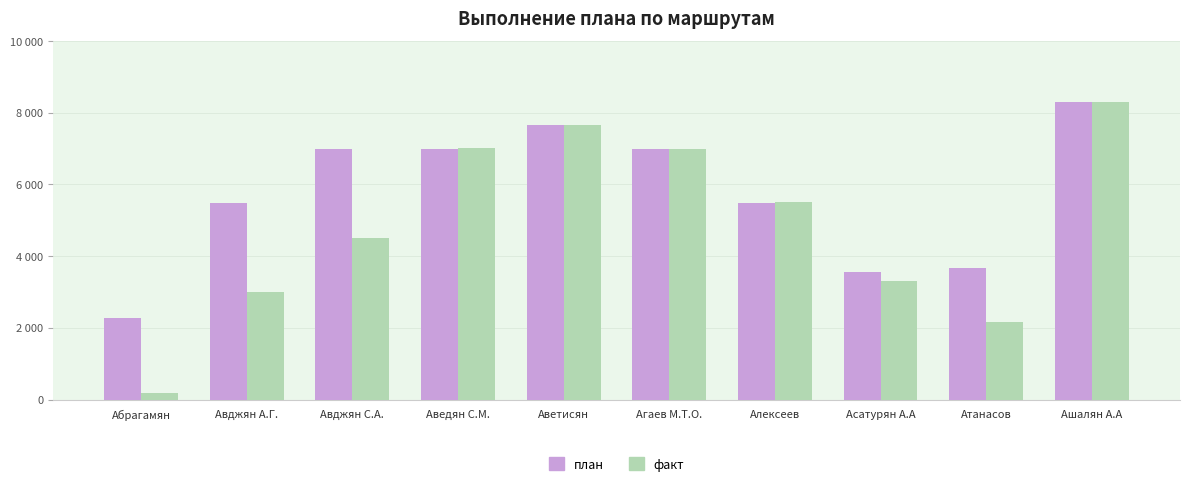

What is the sum of the факт values at Авджян А.Г. and Алексеев?

8500